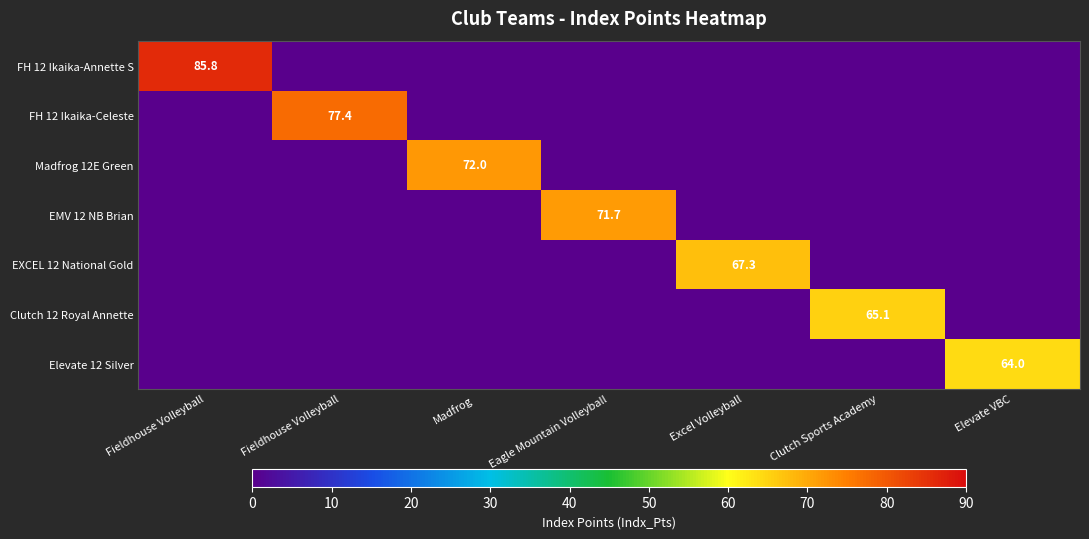

At how many categories does at least one series exceed 9?

7